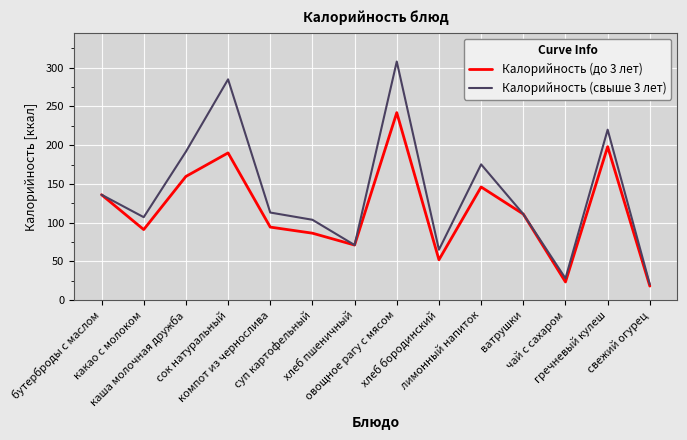

True or false: Калорийность (свыше 3 лет) has more than 2 points higher than both neighbors.

True